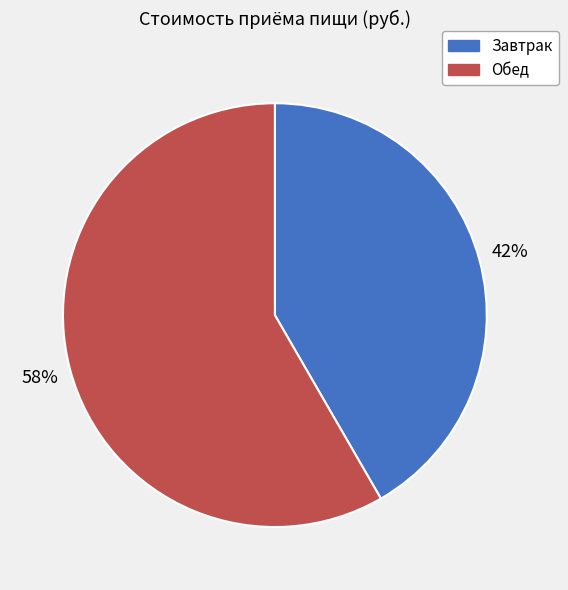

Which slice is the smallest?

Завтрак